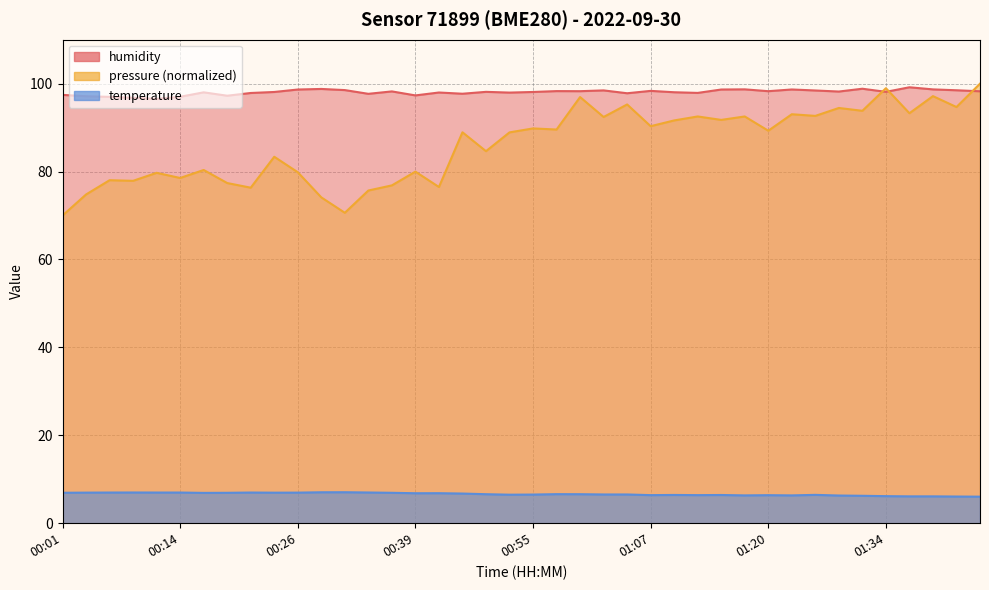

Which category has the lowest value in the temperature series?

01:45